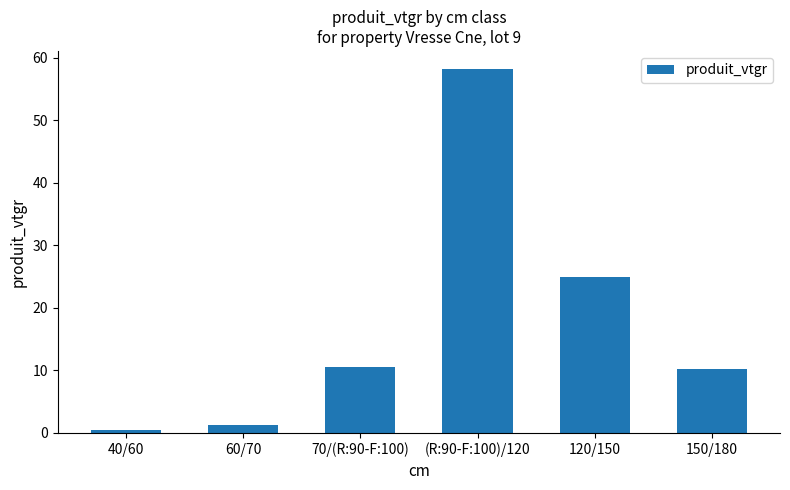

Approximately how many times larger is the value at 150/180 compared to 70/(R:90-F:100)?

1.0